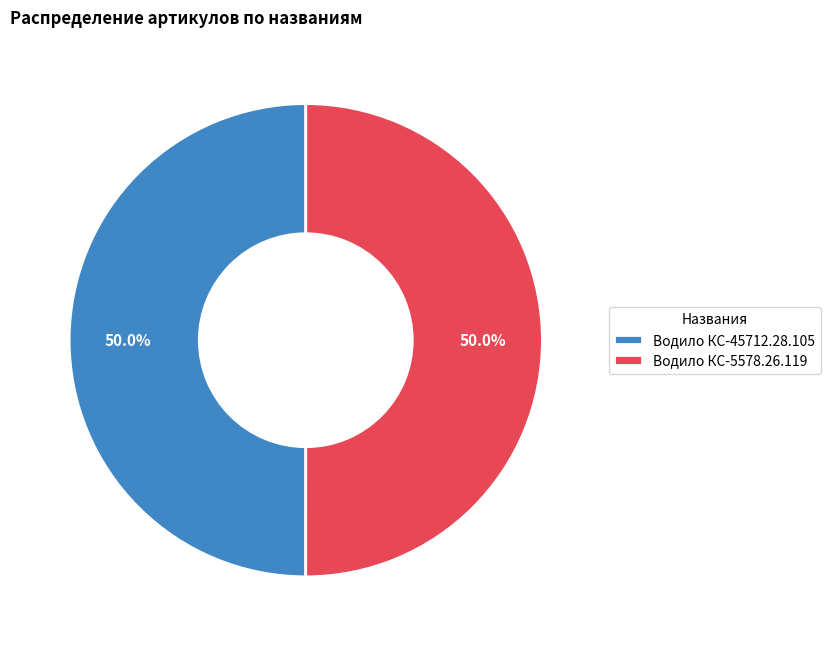

What is the total percentage of Водило КС-45712.28.105 and Водило КС-5578.26.119?

100.0%